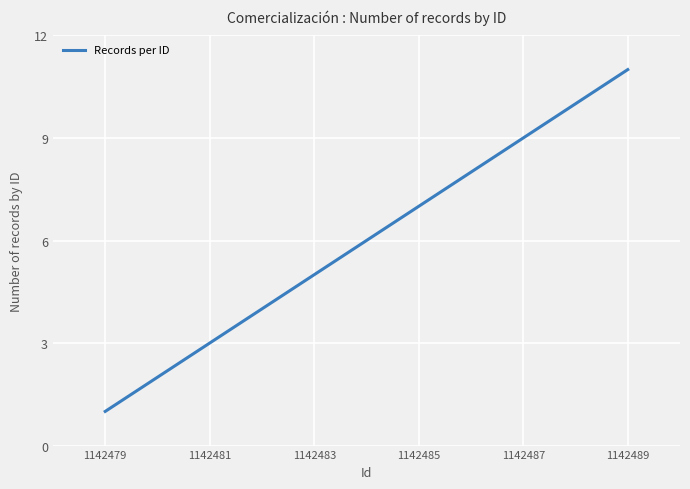

True or false: there are more than 1 points higher than both neighbors.

False